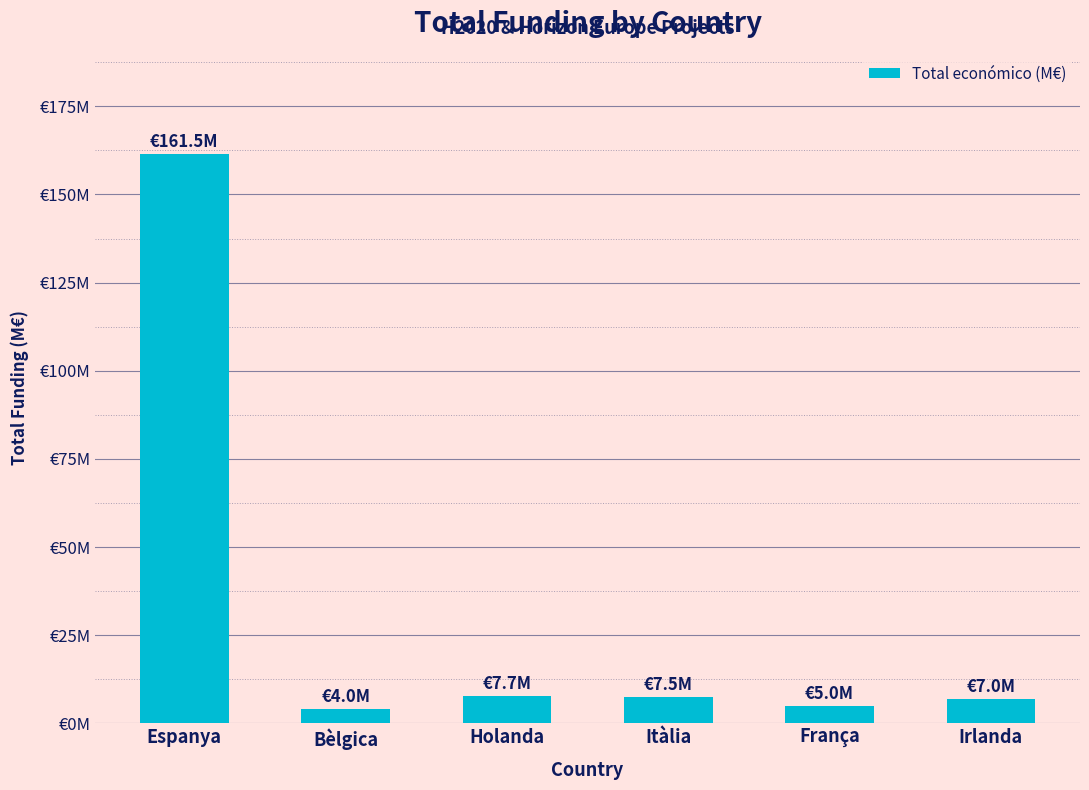

What is the label of the 1st bar from the right?

Irlanda